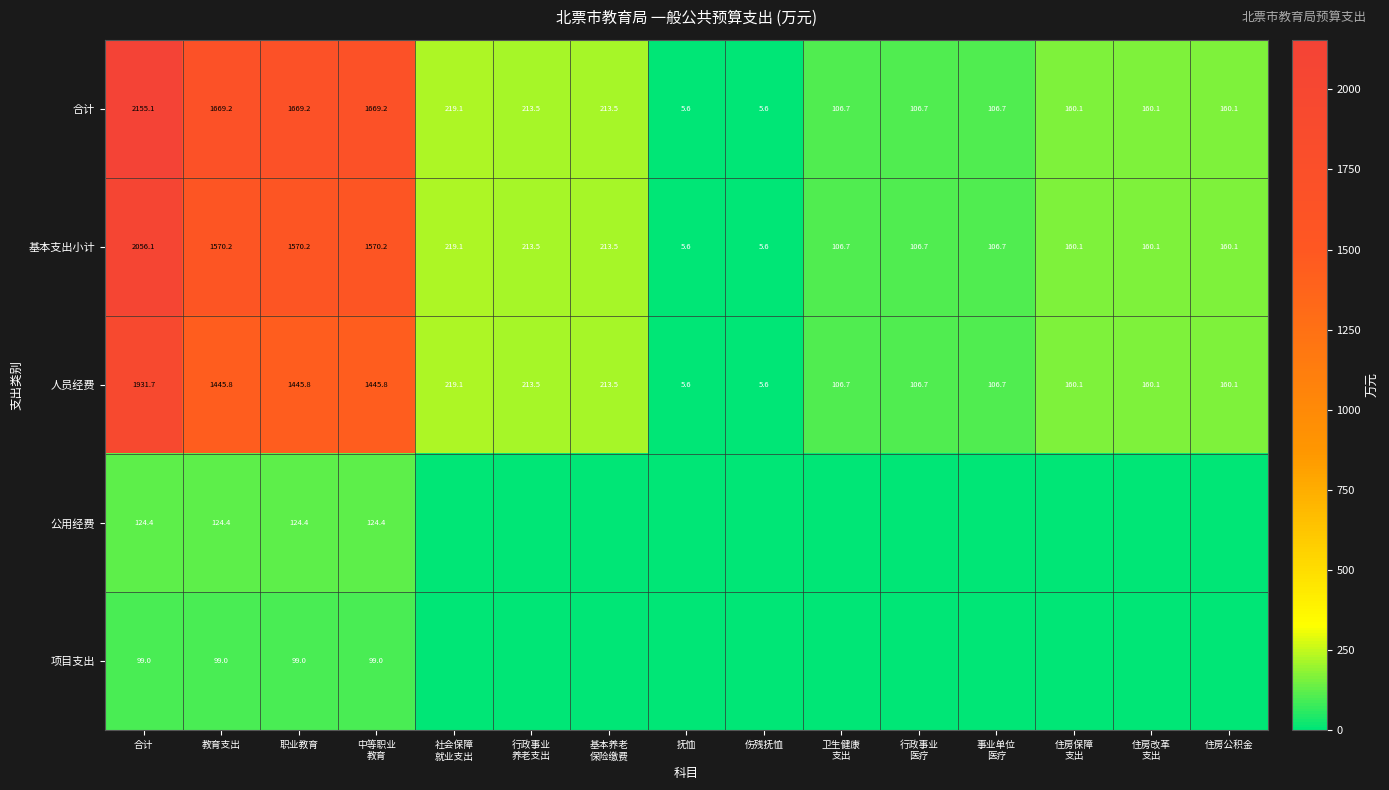

What is the difference between the second highest and minimum values in the 人员经费 series?

1440.2